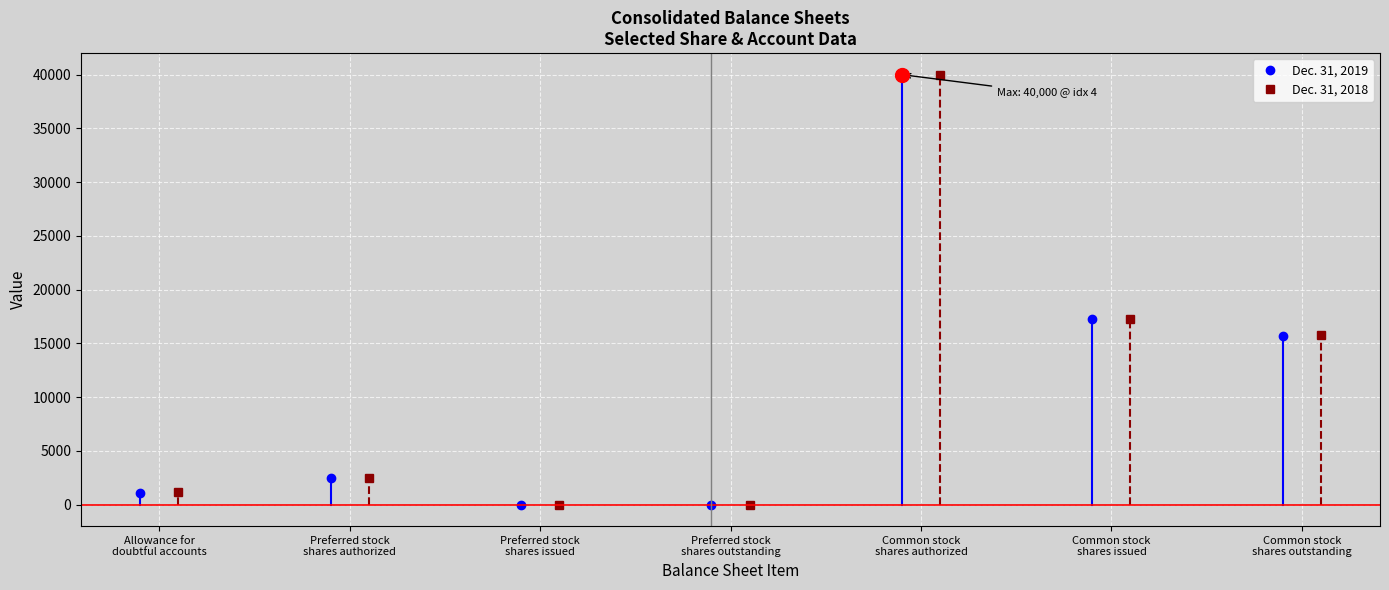

At which category does the chart reach its peak across all series?

Common stock
shares authorized